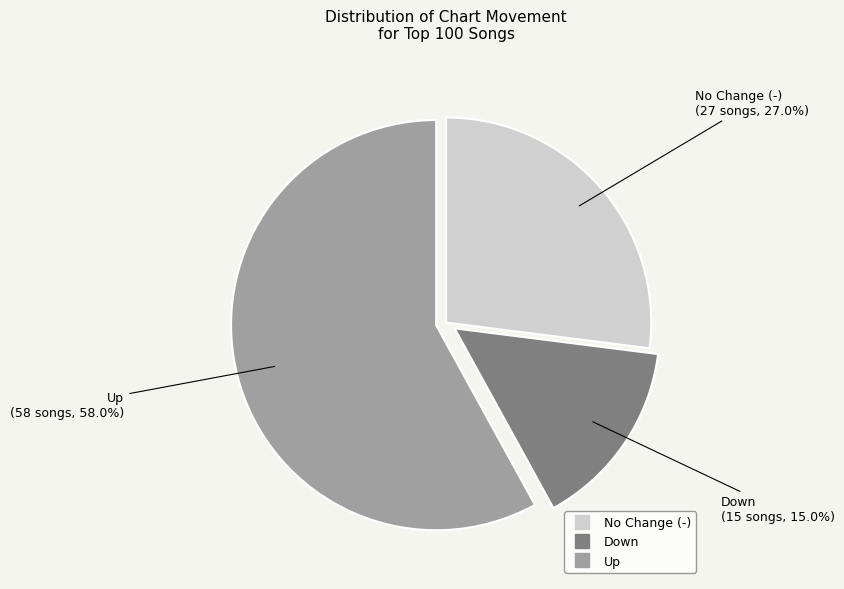

Does any single category account for the majority?

Yes